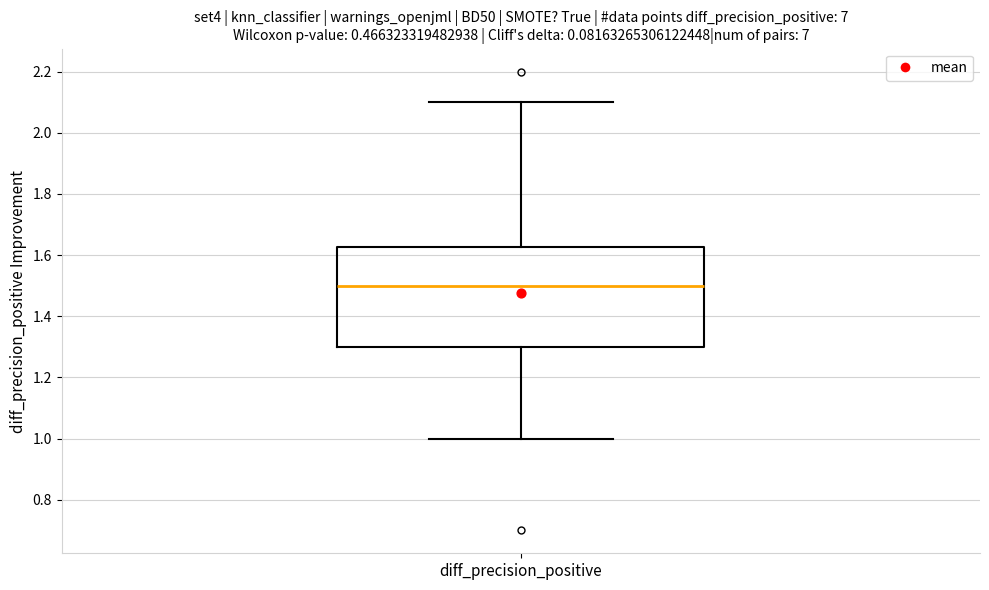

Where is the lower edge of the box for diff_precision_positive on the y-axis? The values are not printed on the chart, so give them approximately, as read against the axis.

1.30